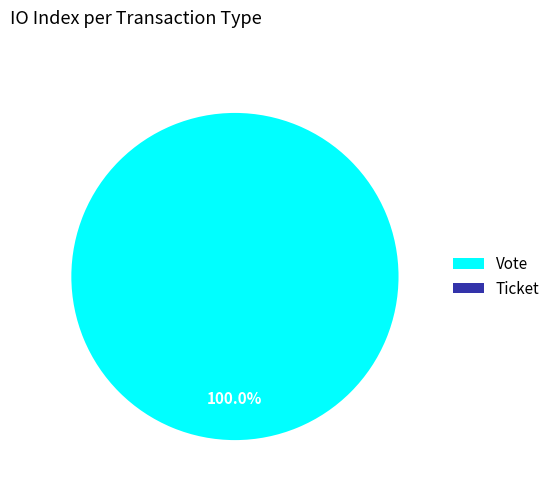

Which slice represents more than half of the pie?

Vote